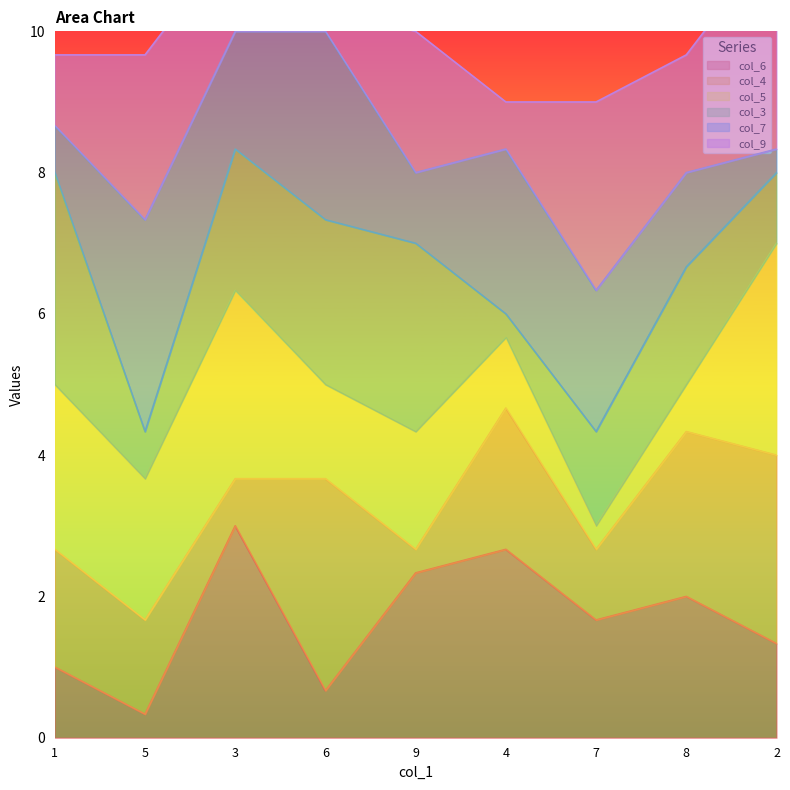

How many times do col_3 and col_6 cross each other?

3